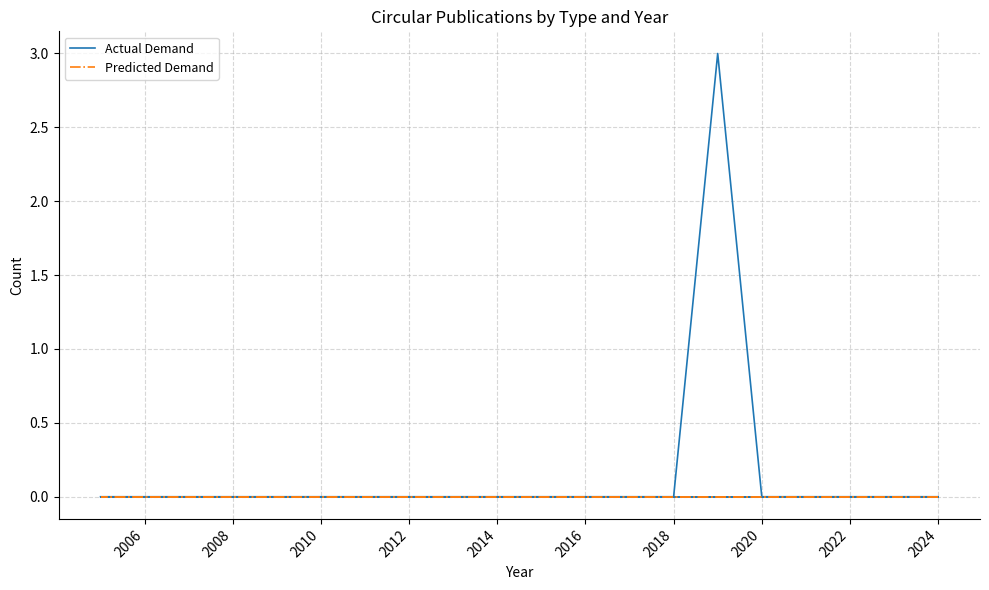

How many series are shown in this chart?

2